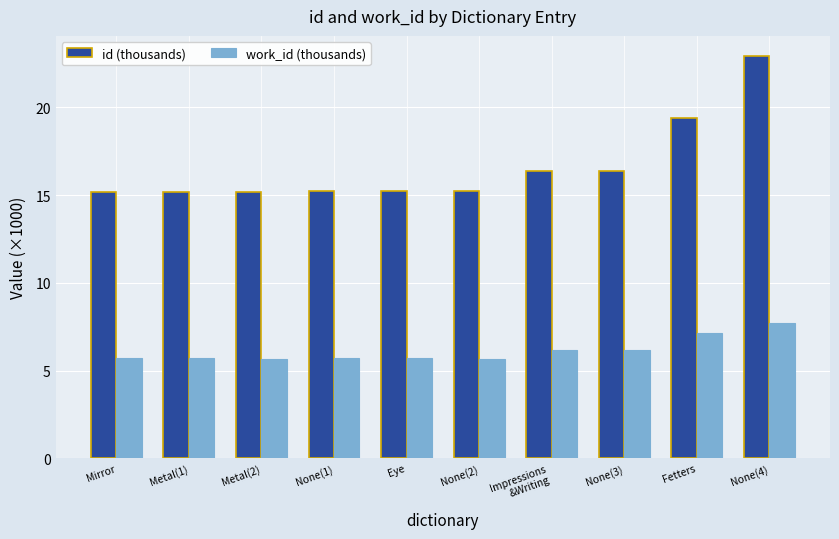

The value of id (thousands) at Mirror is 22.9. True or false?

False